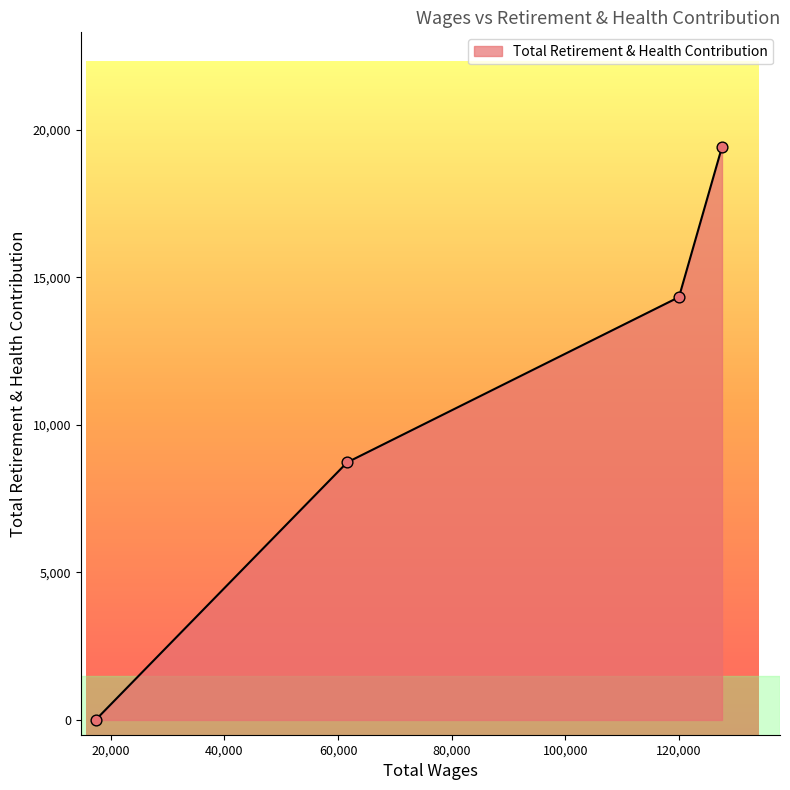

What is the maximum value shown in the chart?

19412